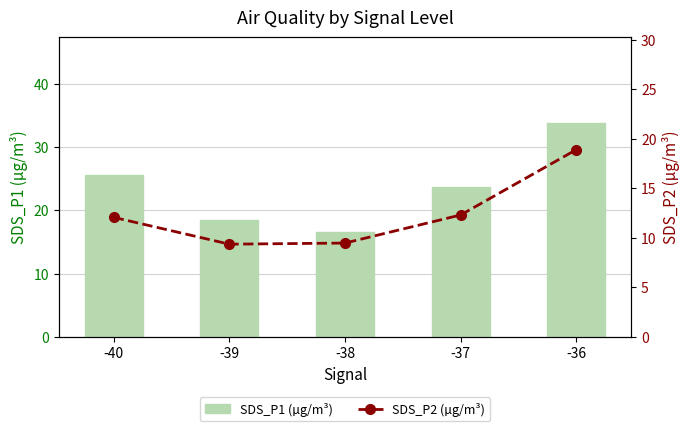

What is the value of the SDS_P1 (µg/m³) bar at the 4th from the left?

23.7